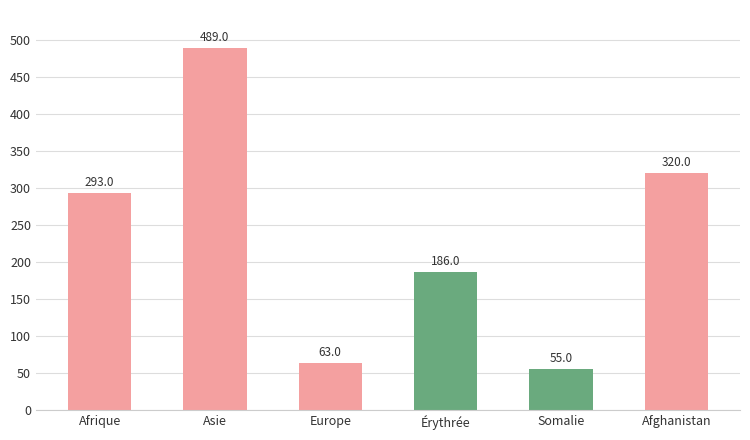

How many data points does each series have?

6